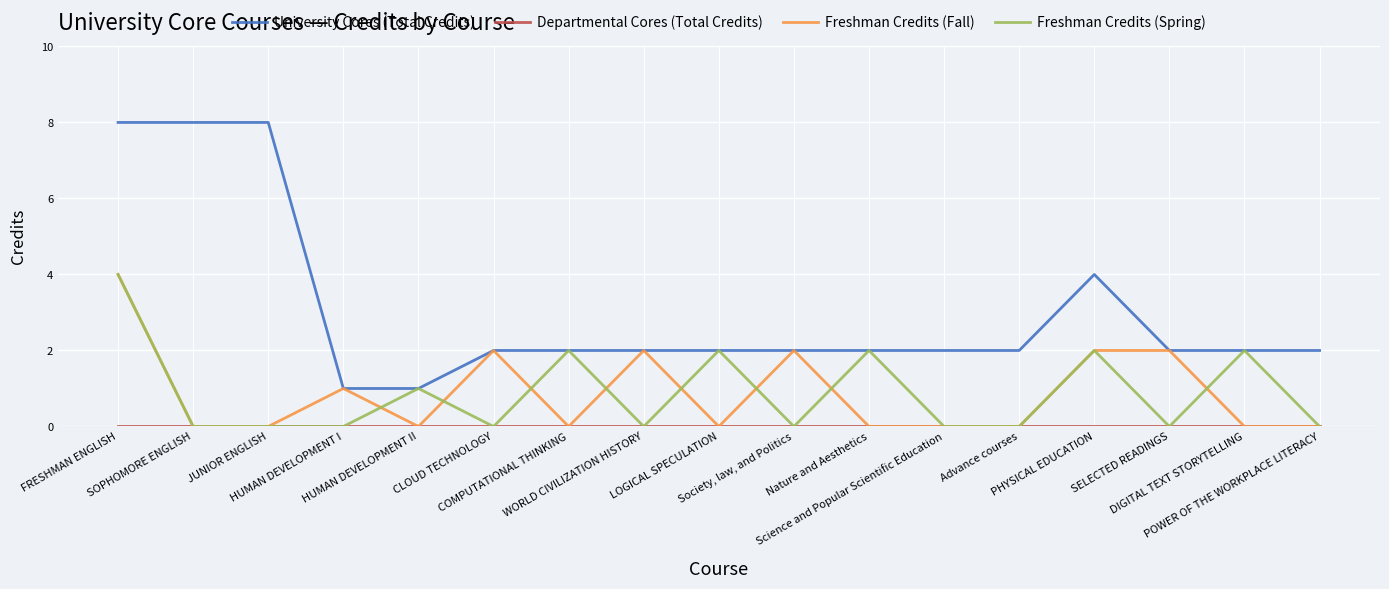

True or false: Freshman Credits (Spring) has a value of 2 at DIGITAL TEXT STORYTELLING.

True